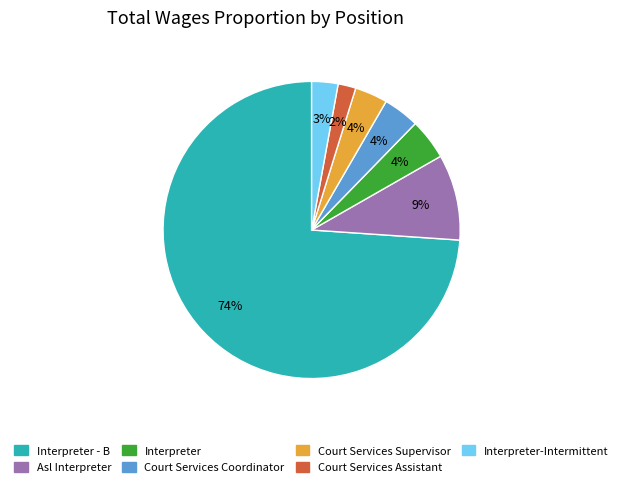

To the nearest percent, what is the difference between the largest and smallest slice percentages?

72%